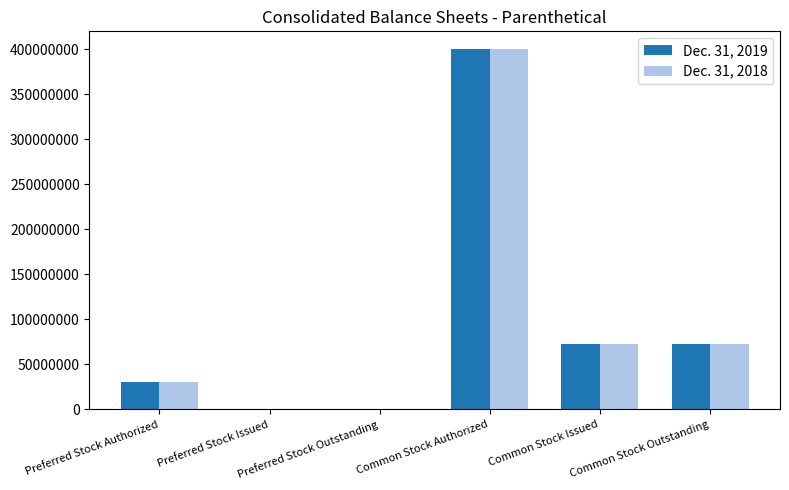

The Dec. 31, 2019 series shows 129632272 at Common Stock Outstanding. True or false?

False